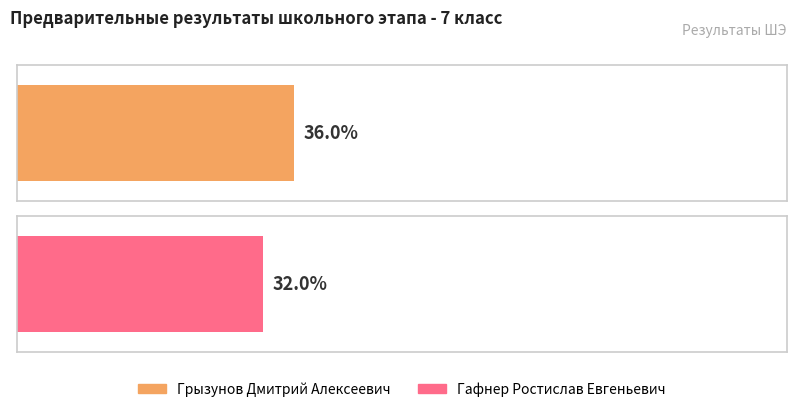

What is the ratio of the value at Грызунов Дмитрий Алексеевич to the value at Гафнер Ростислав Евгеньевич?

1.1